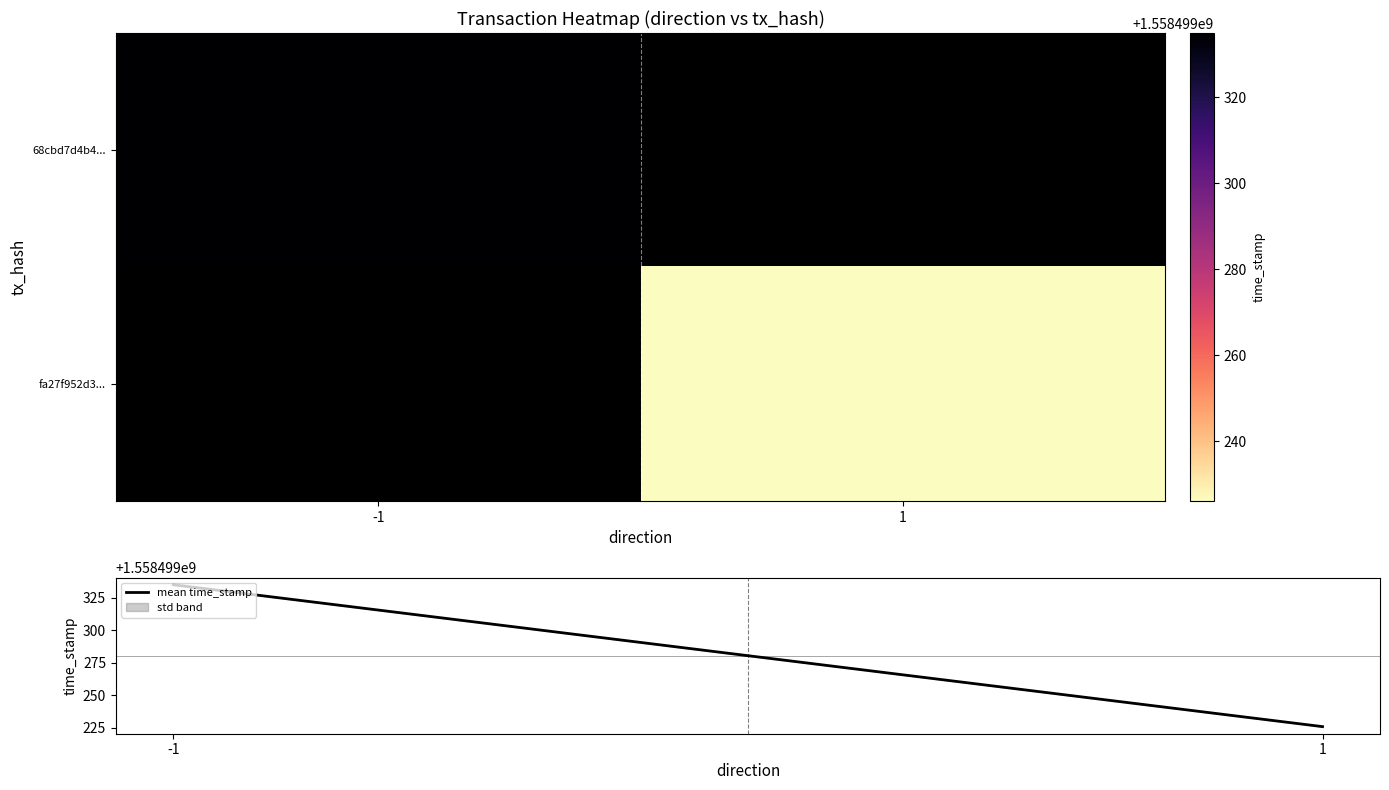

At which label does 68cbd7d4b406532c139cb4be7210cee064ba4ef reach its peak?

1